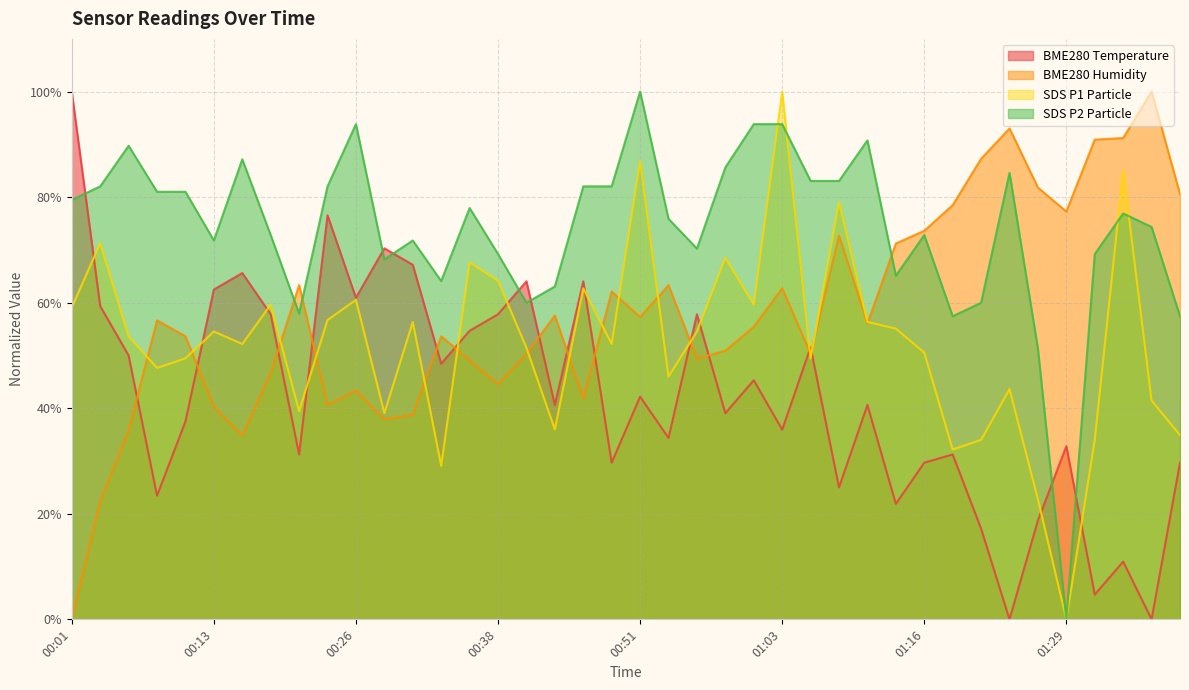

True or false: BME280_humidity and BME280_temperature intersect in this chart.

True